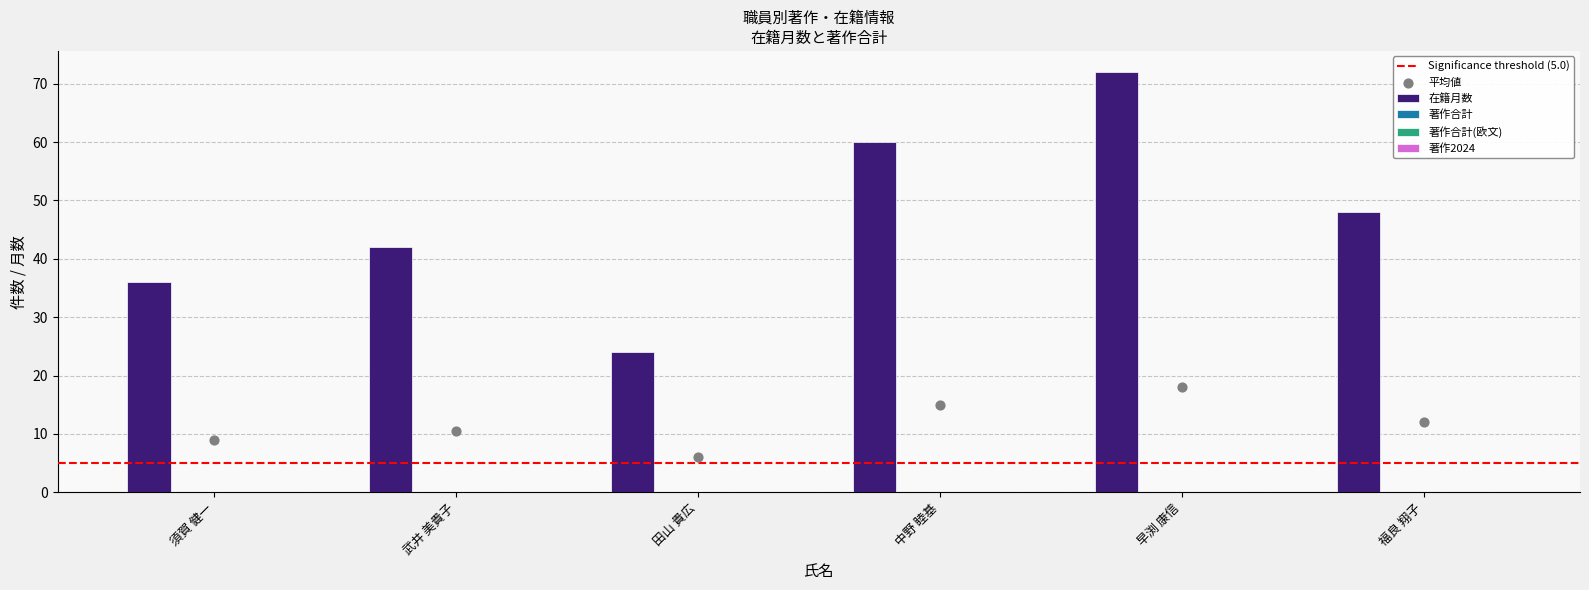

Which series contains the highest Y value?

在籍月数